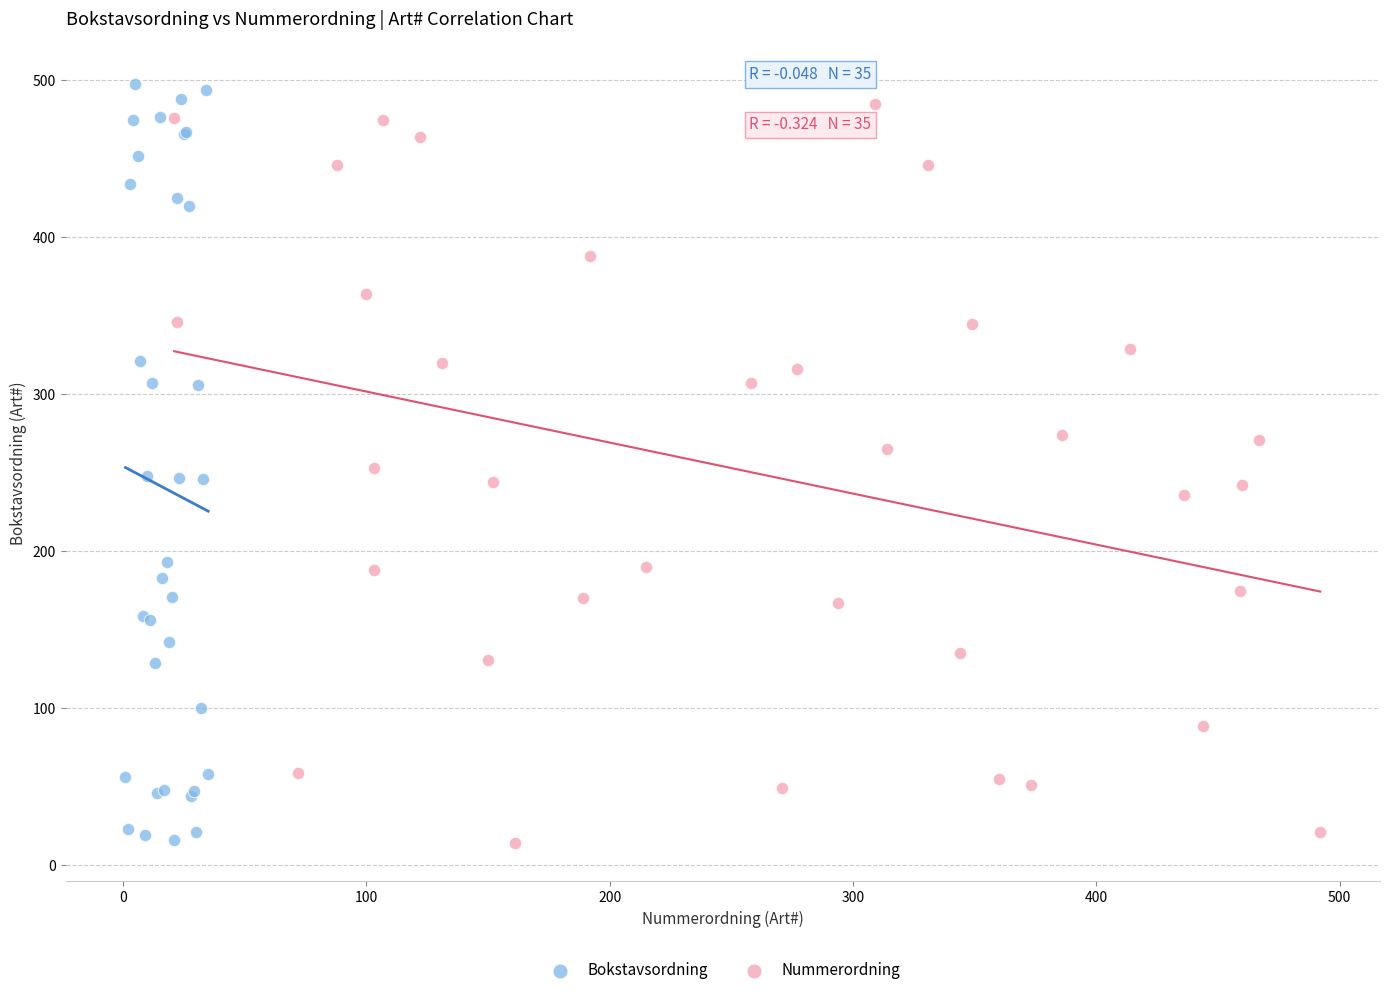

Which series has the largest Y range (max minus min)?

Bokstavsordning